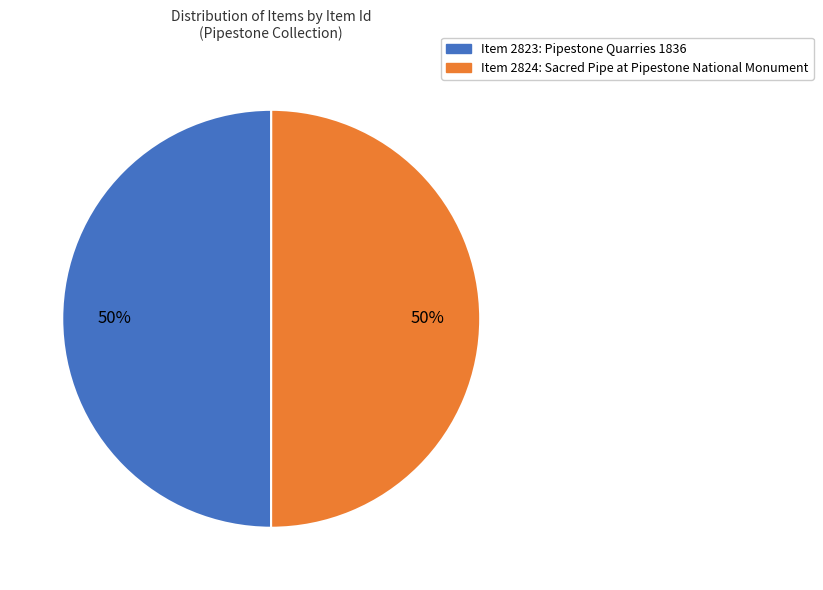

Approximately how many times larger is the value at Item 2824: Sacred Pipe at Pipestone National Monument compared to Item 2823: Pipestone Quarries 1836?

1.0